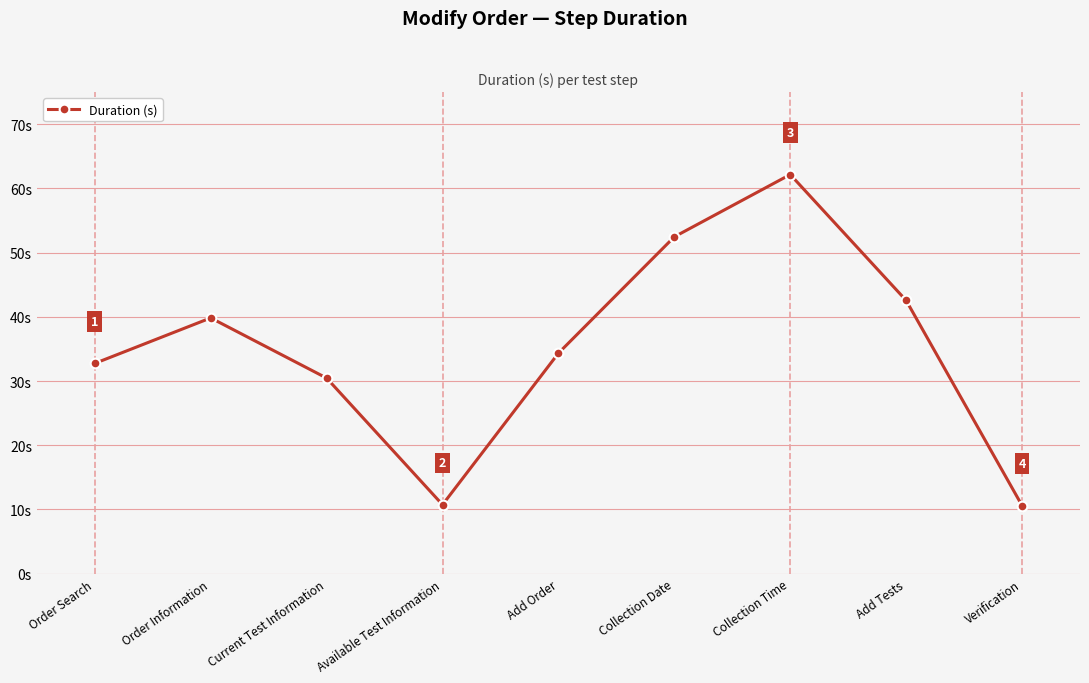

Is this an area chart (filled region under the line)?

No